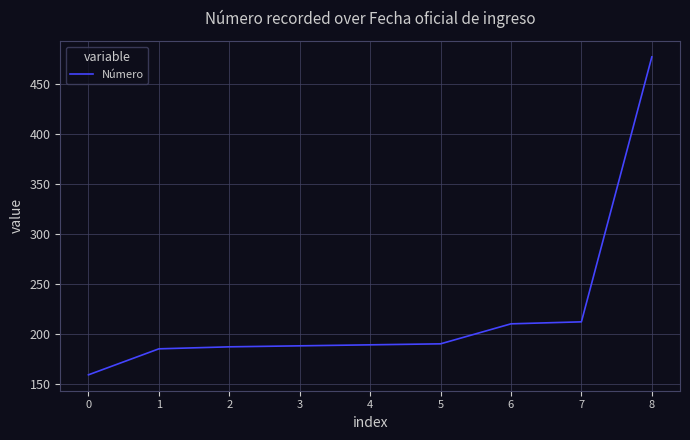

At which label is the value closest to 318?

7